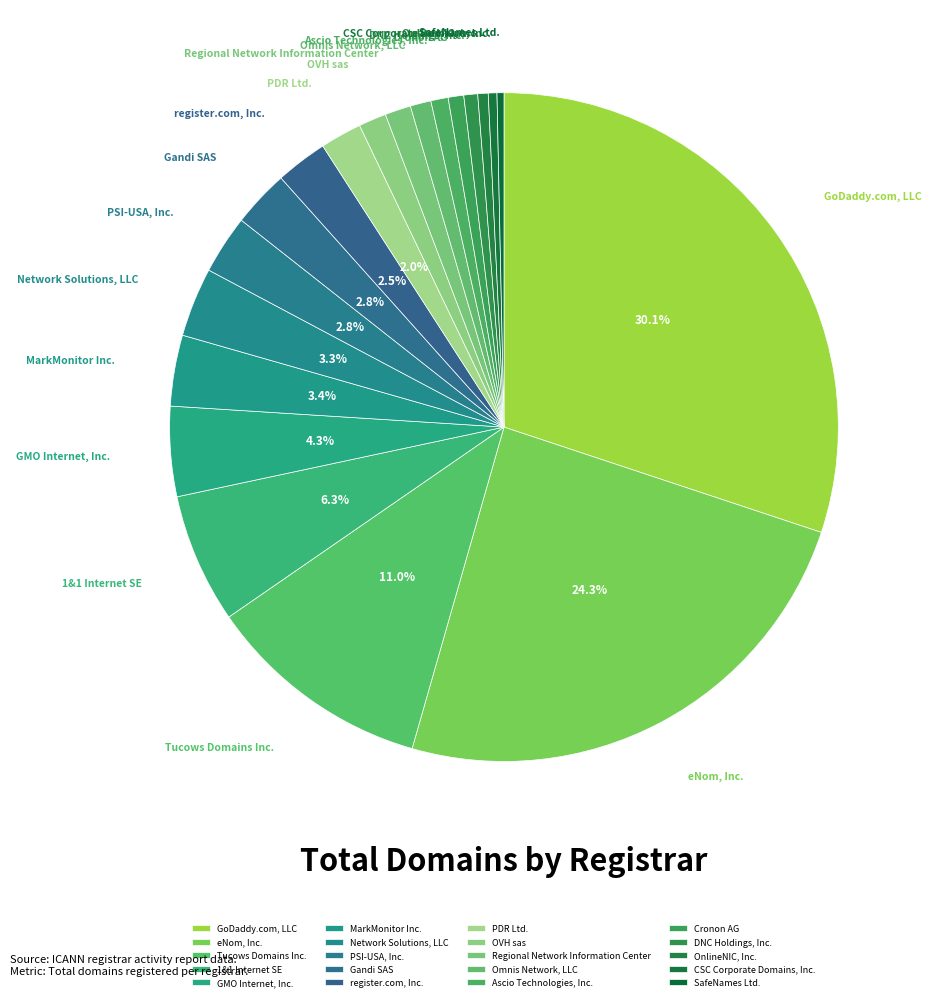

Does Network Solutions, LLC represent more than half of the total?

No